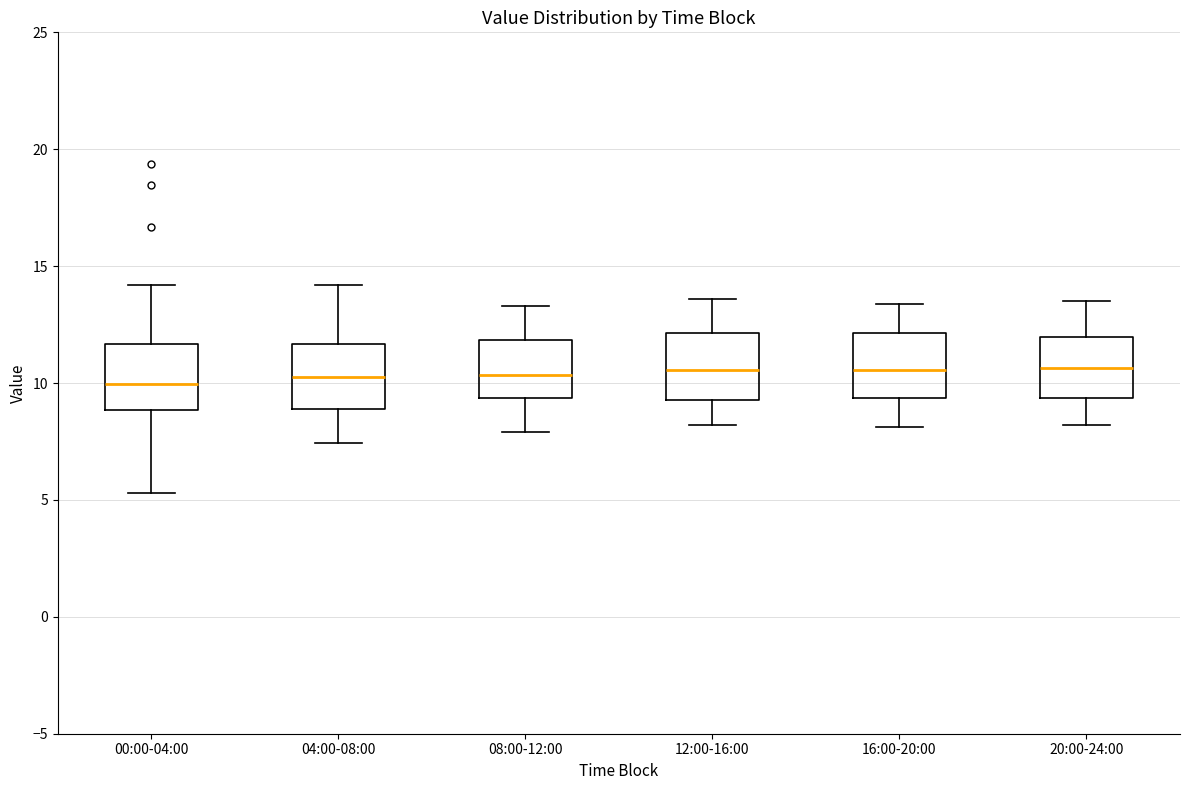

Reading left to right, read every box against the y-axis: the position of its median line, the range the box covers, and the ends of its whiskers. The values are not printed on the chart, so give them approximately, as read against the axis.

00:00-04:00: median 10.0, box 9.0 to 11.5, whiskers 5.5 to 14.0
04:00-08:00: median 10.5, box 9.0 to 11.5, whiskers 7.5 to 14.0
08:00-12:00: median 10.5, box 9.5 to 12.0, whiskers 8.0 to 13.5
12:00-16:00: median 10.5, box 9.5 to 12.0, whiskers 8.0 to 13.5
16:00-20:00: median 10.5, box 9.5 to 12.0, whiskers 8.0 to 13.5
20:00-24:00: median 10.5, box 9.5 to 12.0, whiskers 8.0 to 13.5